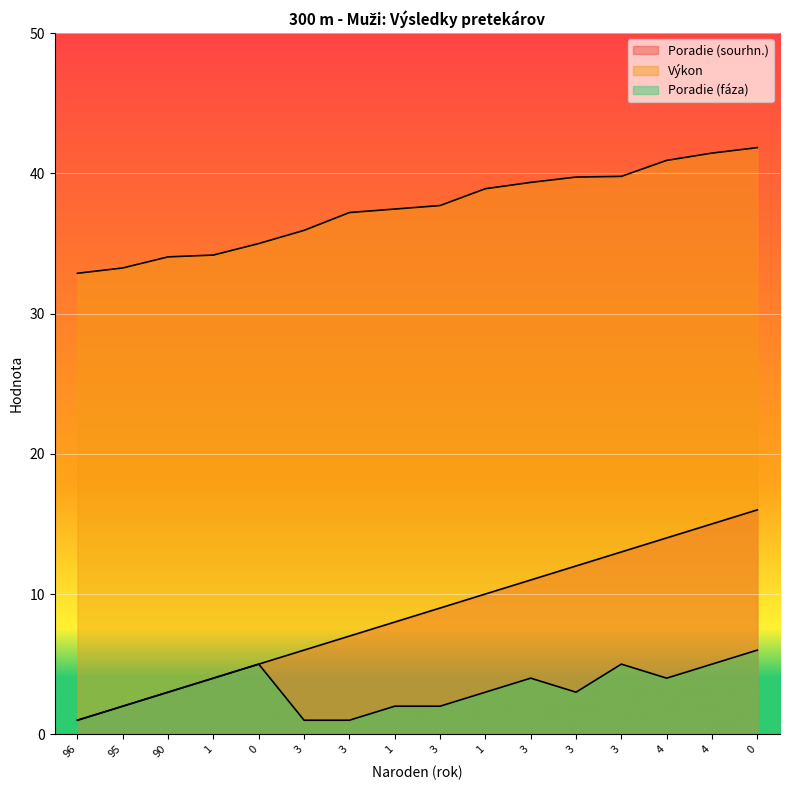

What is the value of the Výkon point at the 2nd from the left?

33.2